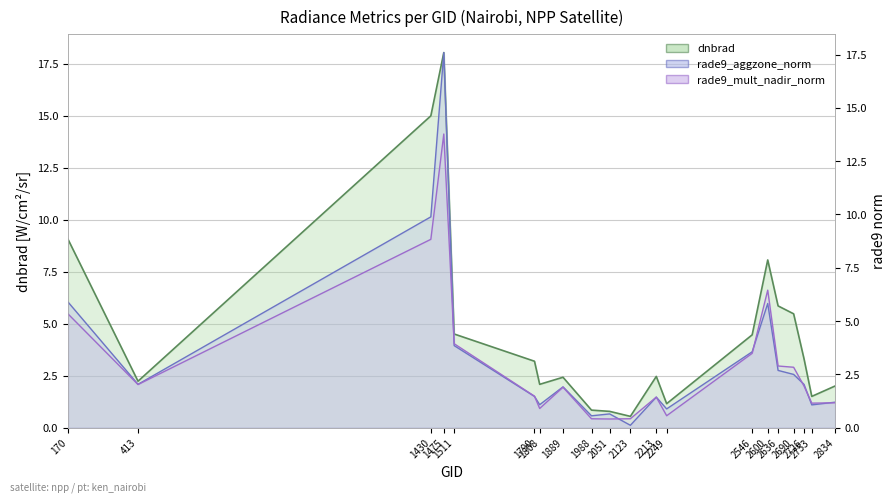

List the series in order of their peak value, highest first.

dnbrad, rade9_aggzone_norm, rade9_mult_nadir_norm